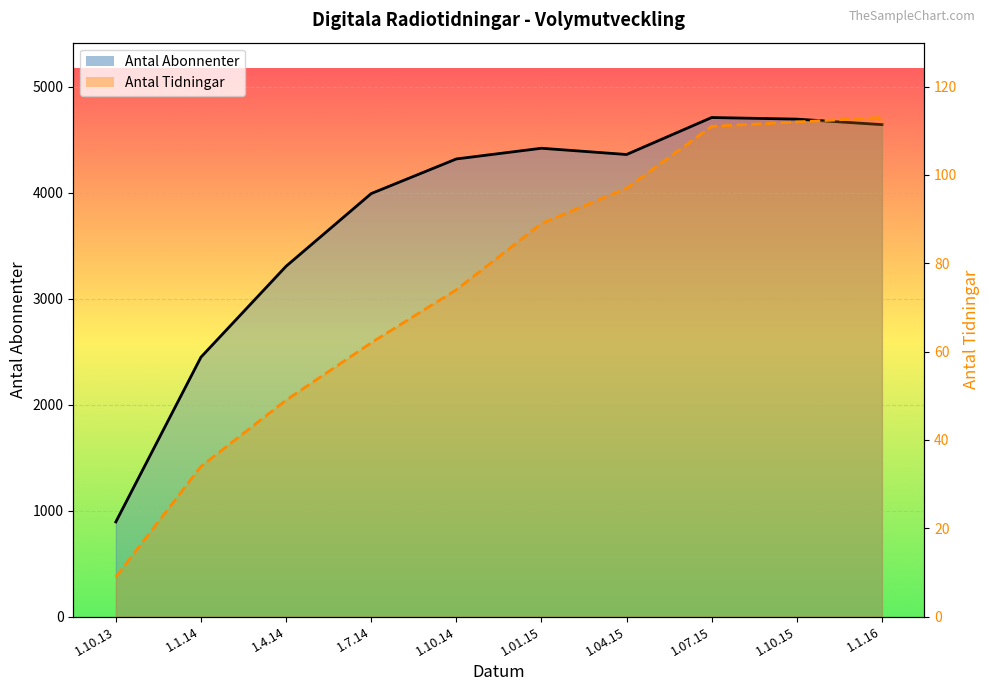

Between 1.7.14 and 1.01.15, which is larger?

1.01.15